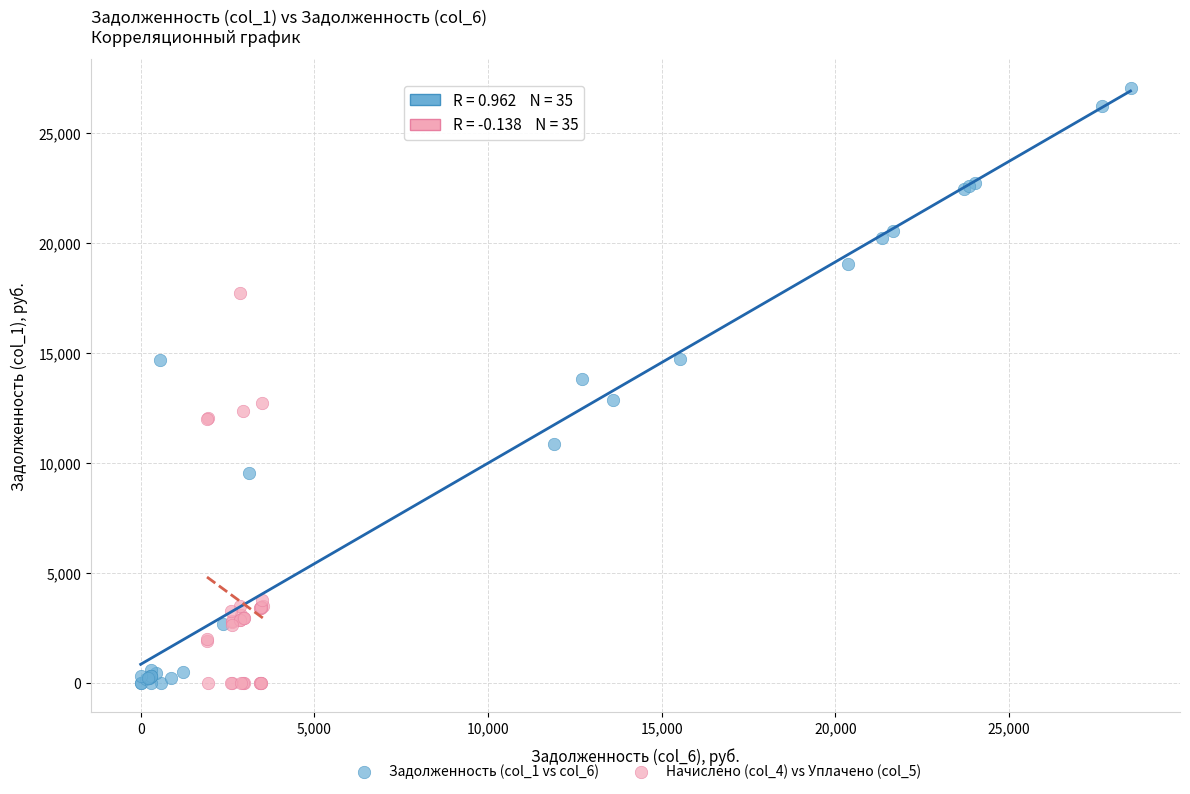

Which series contains the highest Y value?

Задолженность (col_1 vs col_6)